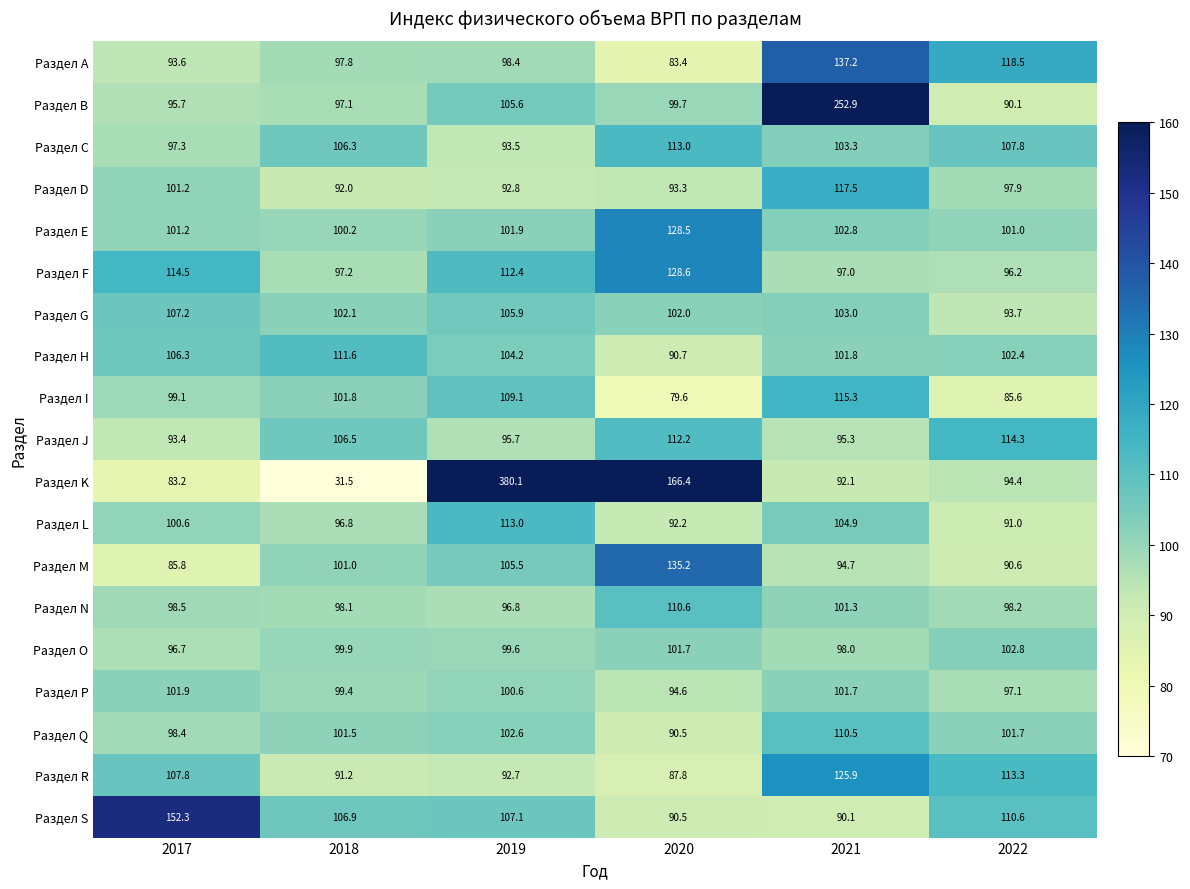

Rank the series at 2021 from highest to lowest value.

Раздел B, Раздел A, Раздел R, Раздел D, Раздел I, Раздел Q, Раздел L, Раздел C, Раздел G, Раздел E, Раздел H, Раздел P, Раздел N, Раздел O, Раздел F, Раздел J, Раздел M, Раздел K, Раздел S